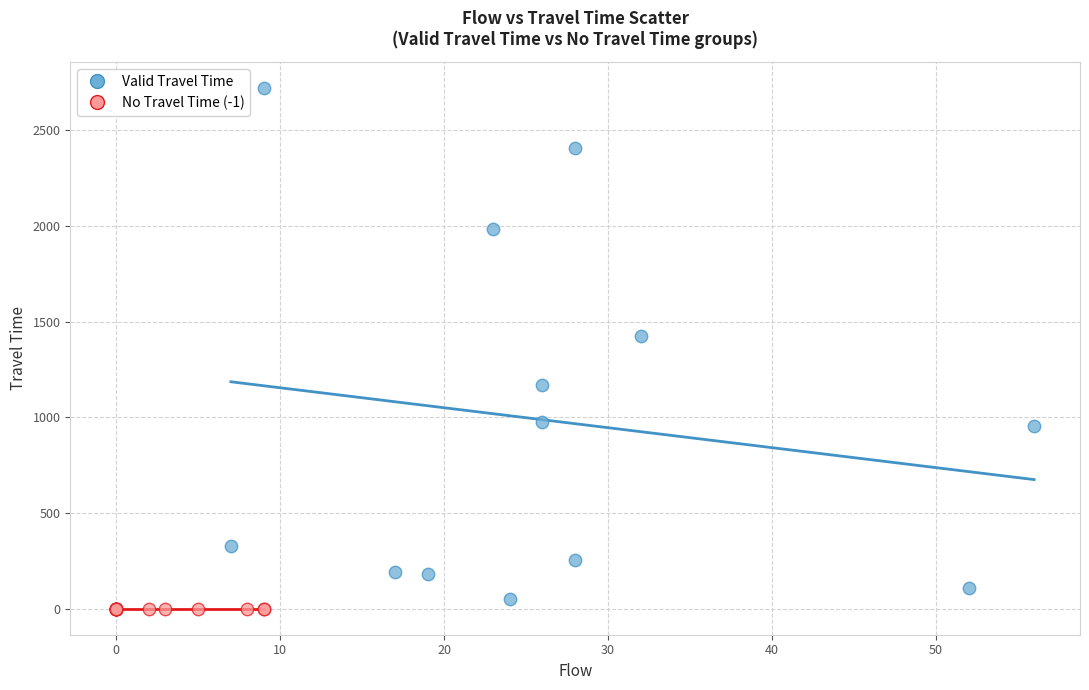

Which series contains the highest Y value?

Valid Travel Time